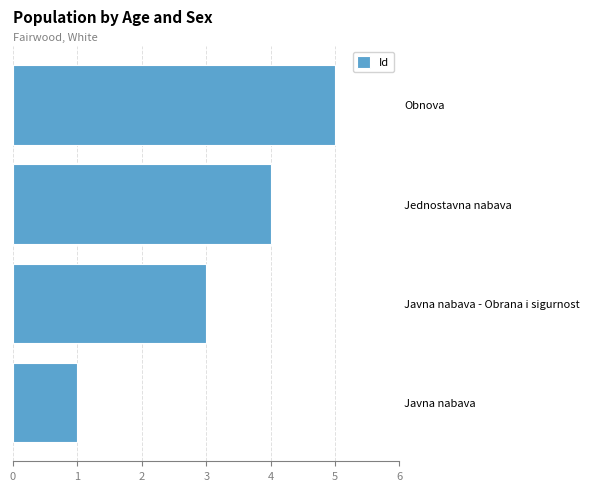

At which label is the value closest to 3?

Javna nabava - Obrana i sigurnost